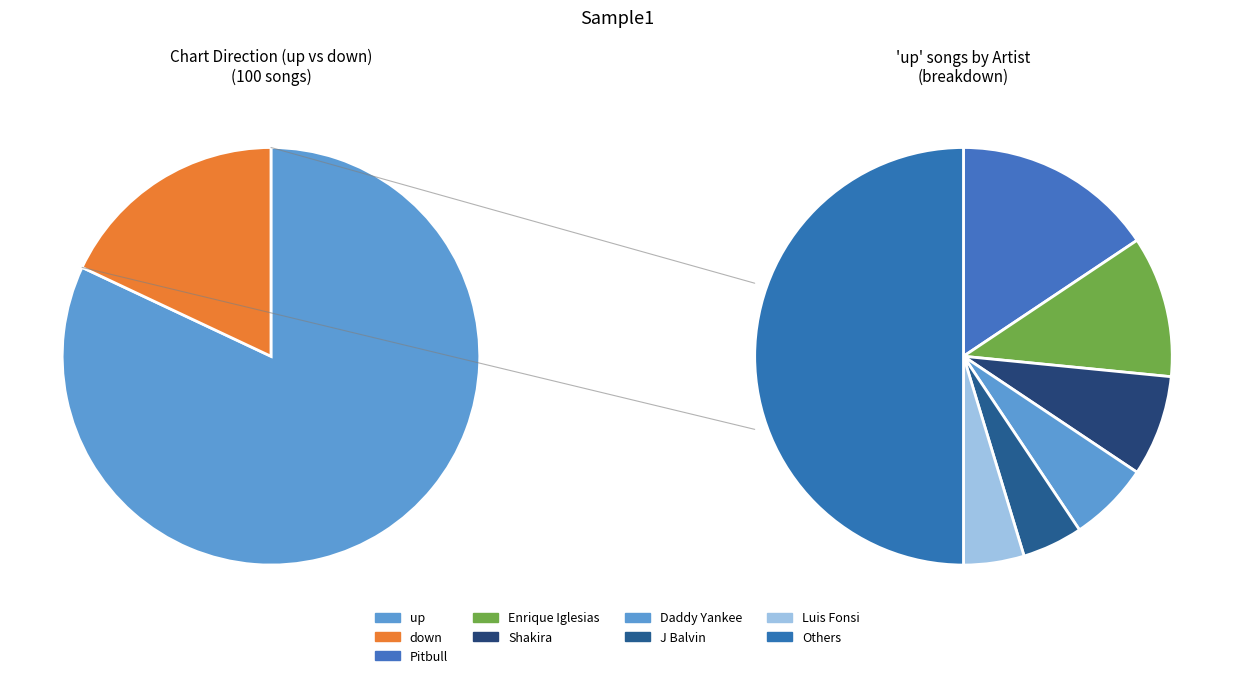

True or false: down accounts for 30% of the total.

False